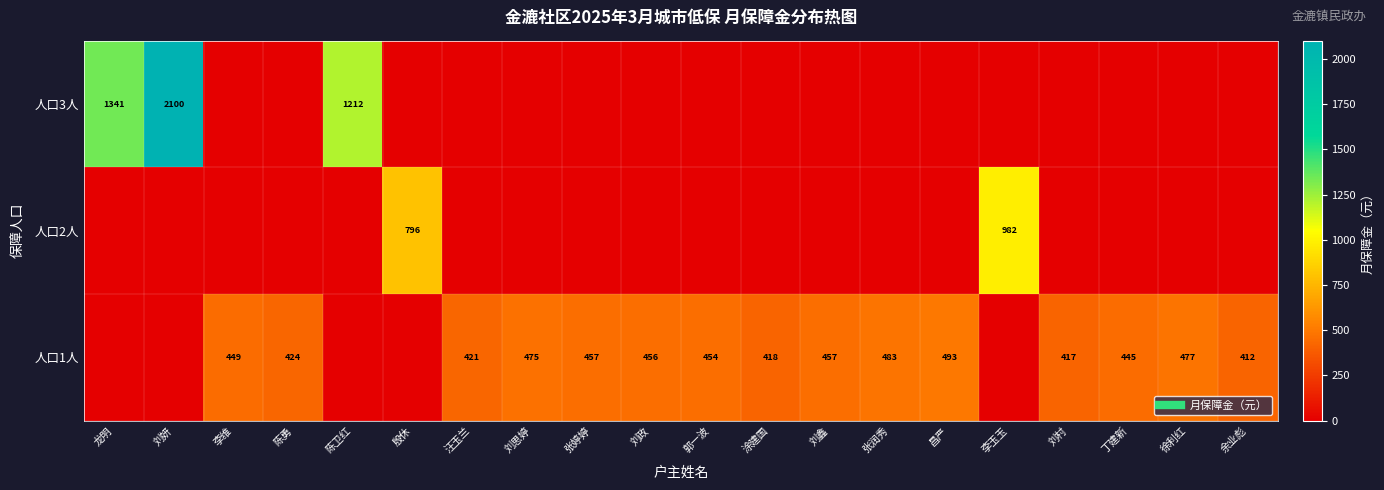

What is the maximum value shown in the chart?

2100